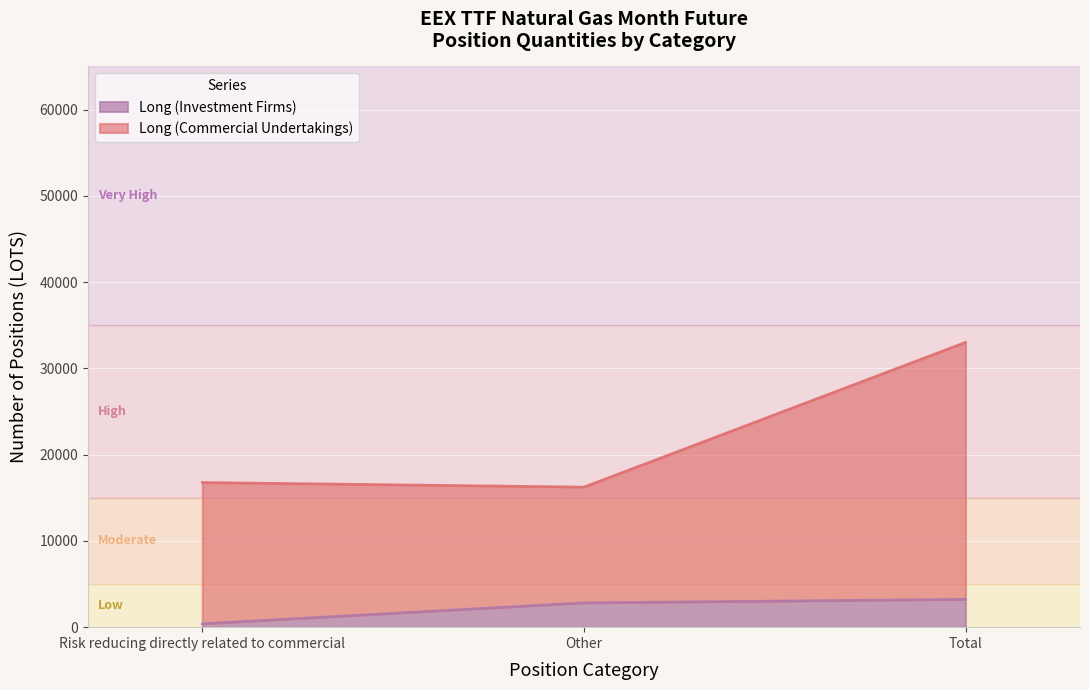

What is the value of the Long (Commercial Undertakings) point at the 2nd from the left?

16247.5